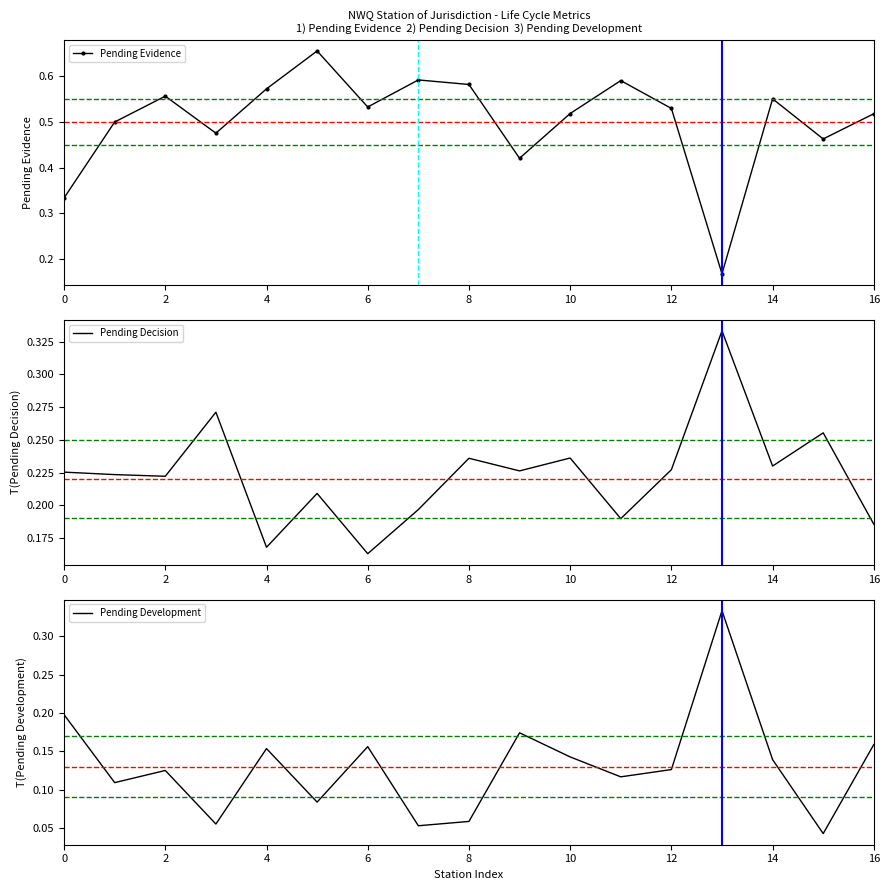

Which series has the largest total across all categories?

Pending Evidence